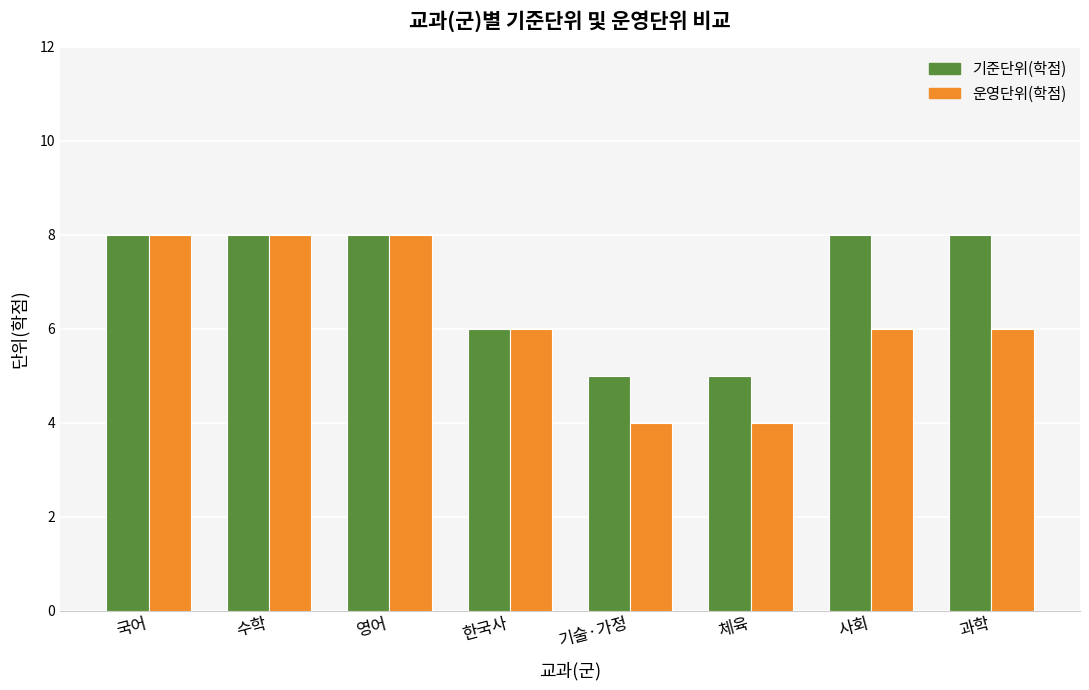

At which label is 기준단위(학점) closest to 6?

한국사